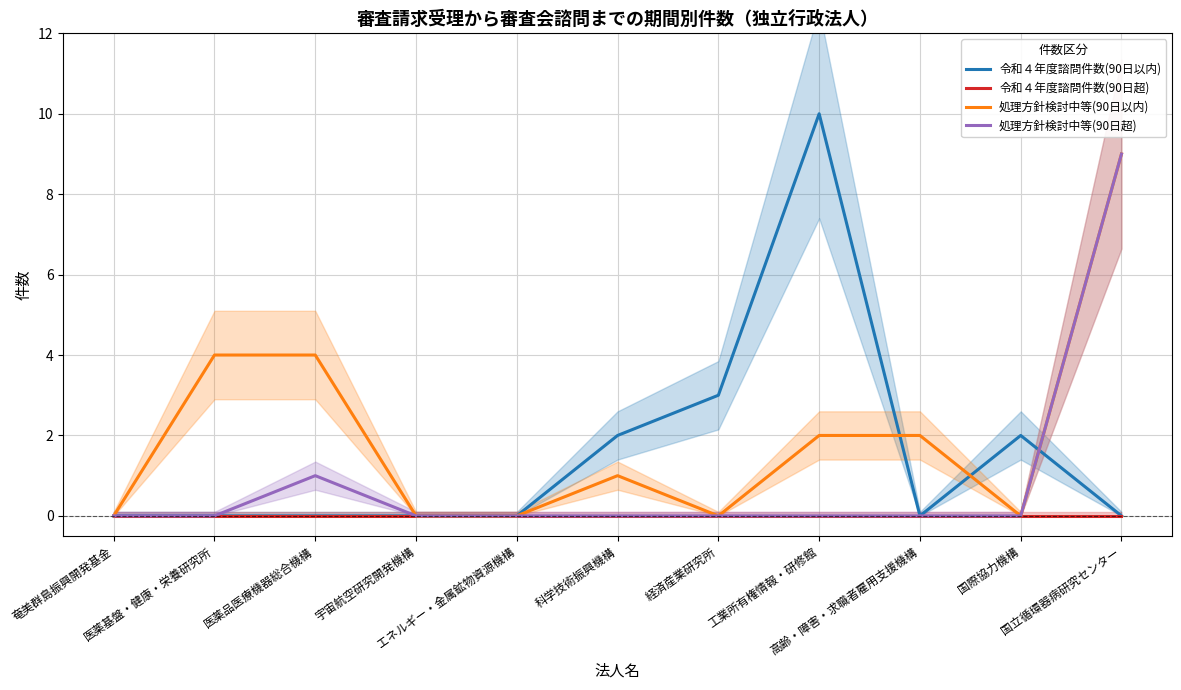

At 経済産業研究所, list the series in order from largest to smallest.

令和４年度諮問件数(90日以内), 令和４年度諮問件数(90日超), 処理方針検討中等(90日以内), 処理方針検討中等(90日超)